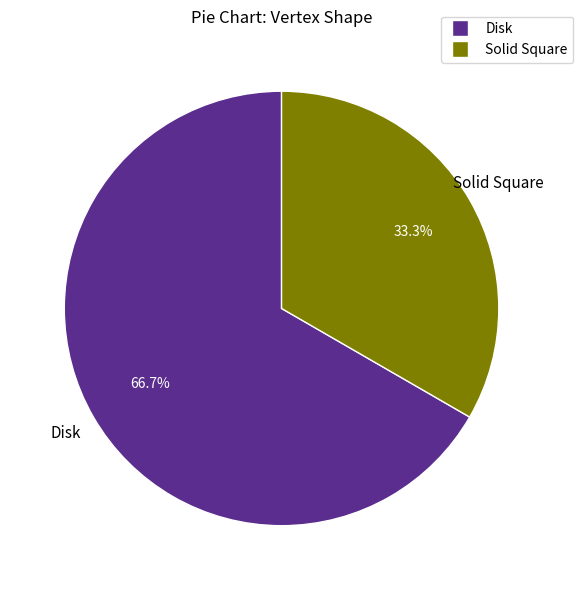

Which category has the smallest portion of the pie?

Solid Square